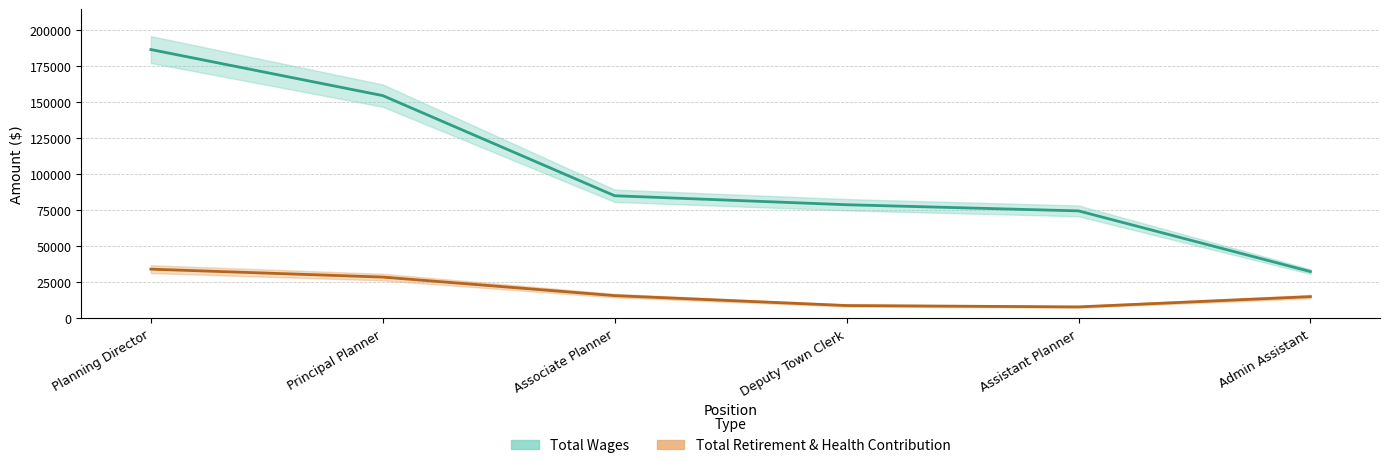

What is the label of the 4th point from the right?

Associate Planner